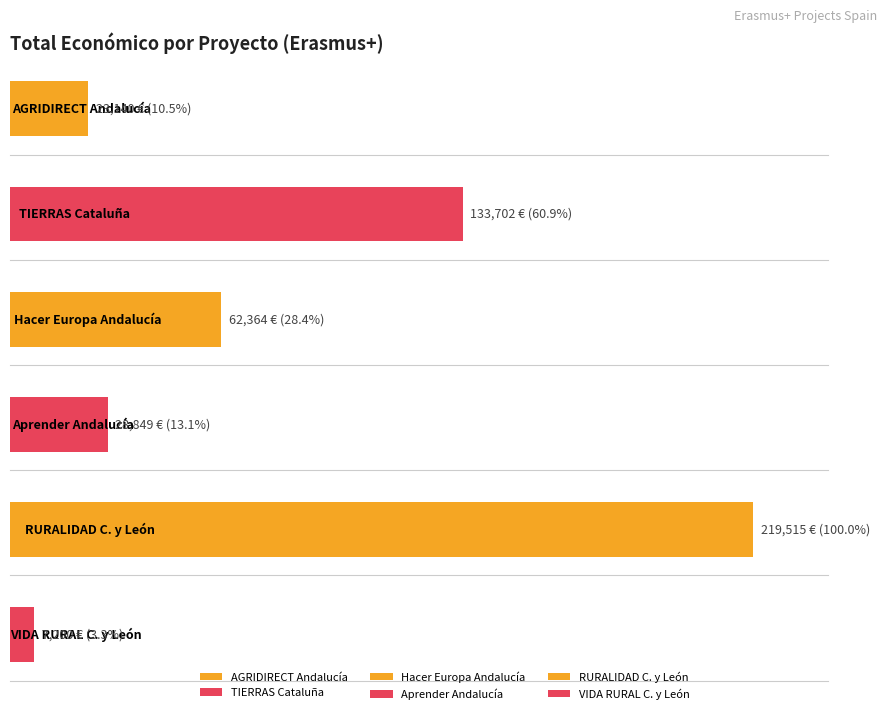

Does the chart contain any negative values?

No